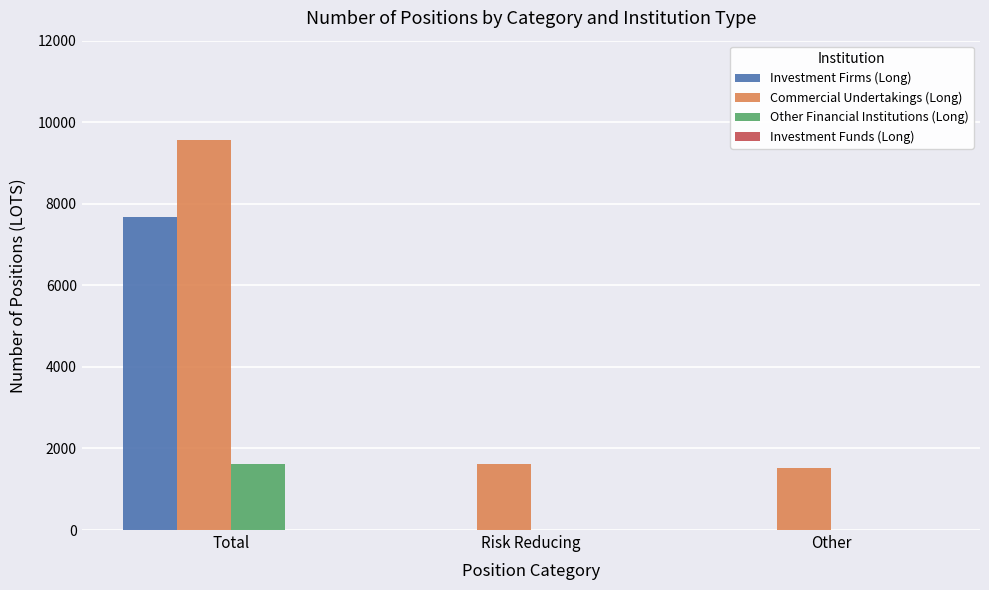

The Other Financial Institutions (Long) series shows 0.0 at Other. True or false?

True